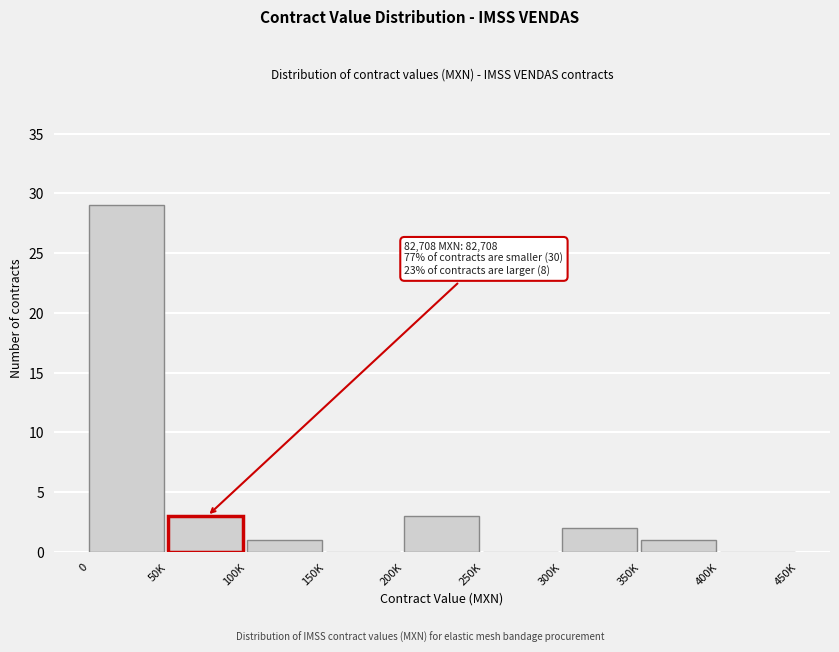

True or false: the data shows 3 at 50K.

True